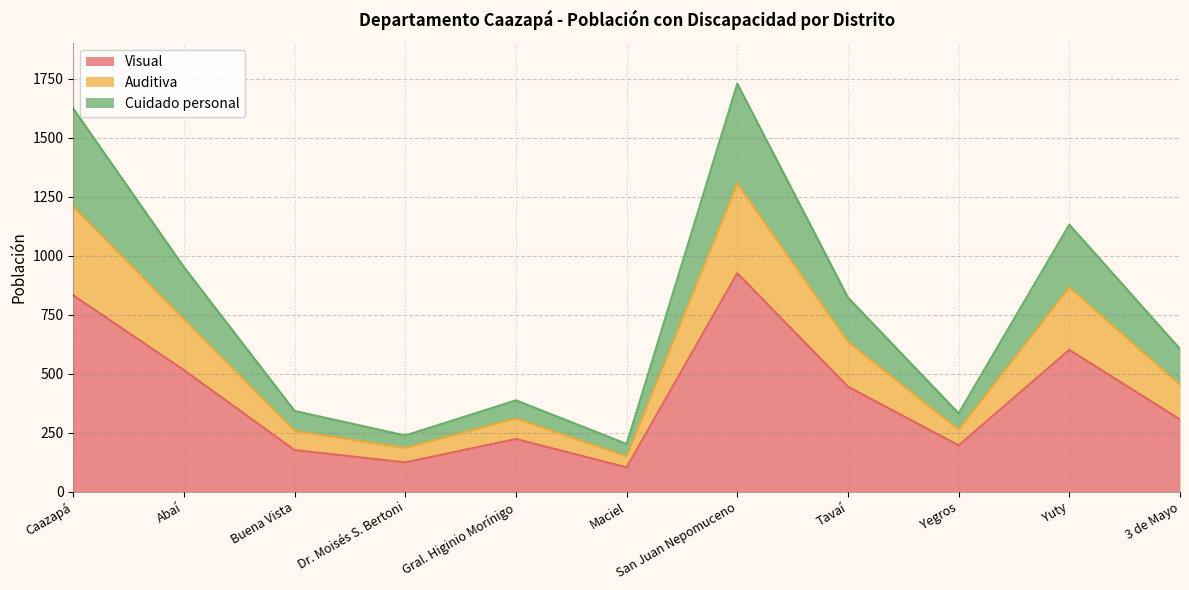

What is the lowest value of the Visual series?

103